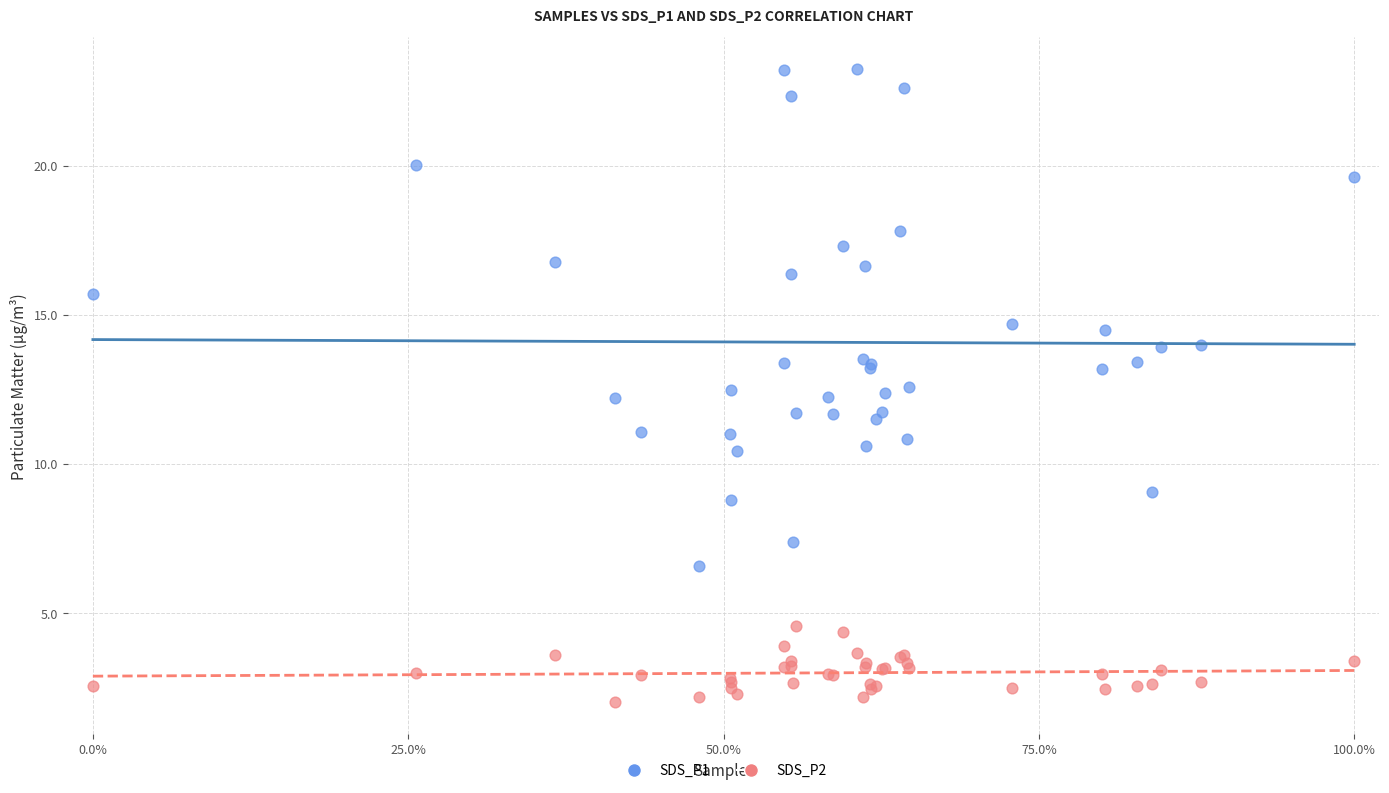

What is the X range (max minus min) for the scatter plot?

1.0